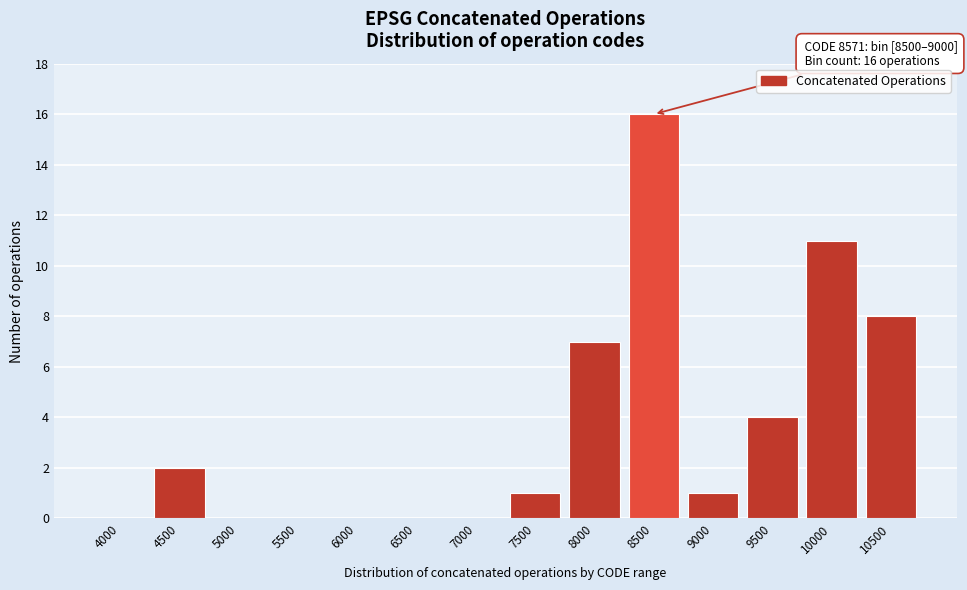

Reading right to left, what are all the values shown in this chart?

10500=8	10000=11	9500=4	9000=1	8500=16	8000=7	7500=1	7000=0	6500=0	6000=0	5500=0	5000=0	4500=2	4000=0